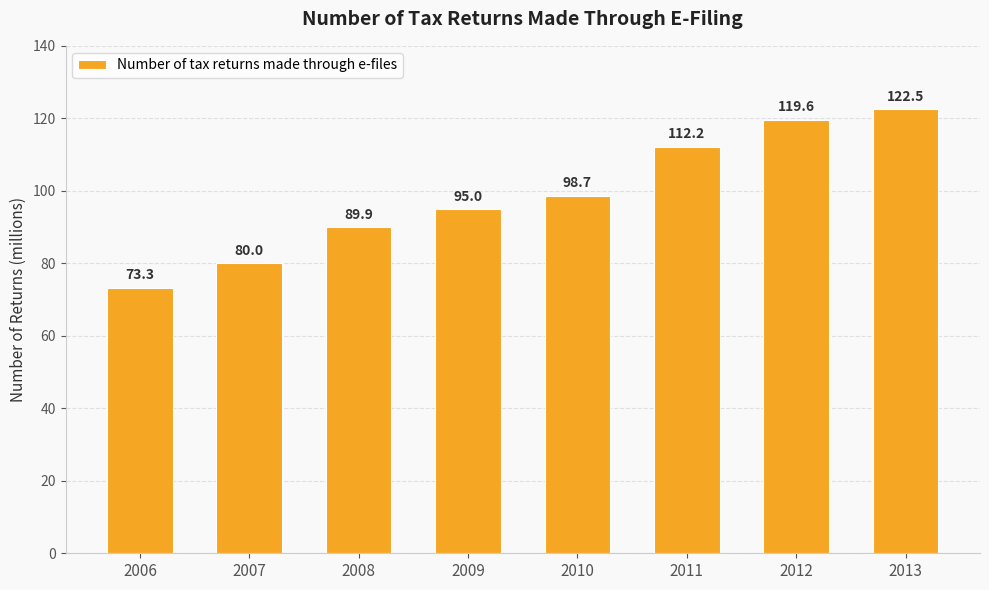

Reading left to right, list all the values displayed in this chart.

2006=73.3	2007=80.0	2008=89.9	2009=95.0	2010=98.7	2011=112.2	2012=119.6	2013=122.5